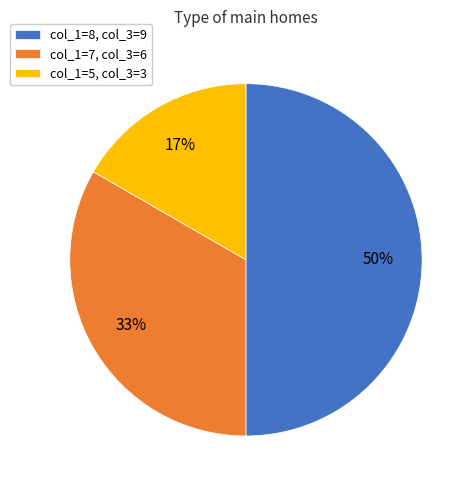

To the nearest percent, what is the combined percentage of col_1=8, col_3=9 and col_1=7, col_3=6?

83%